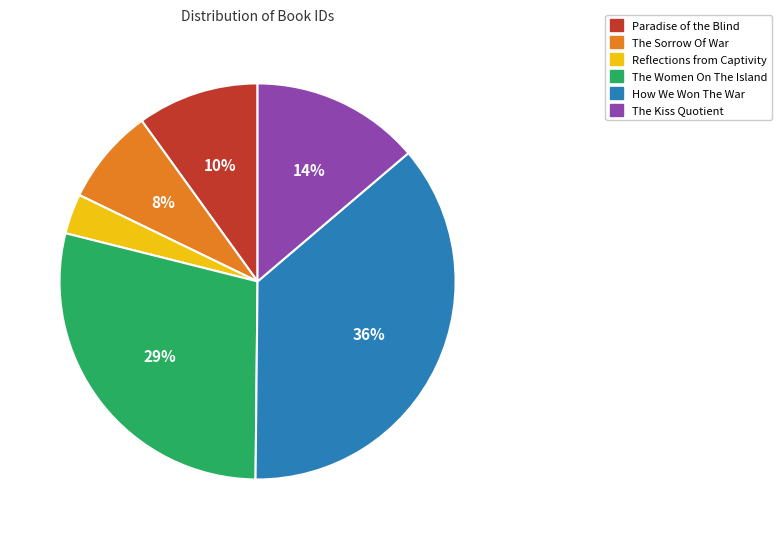

The The Women On The Island slice represents 29% of the pie. True or false?

True